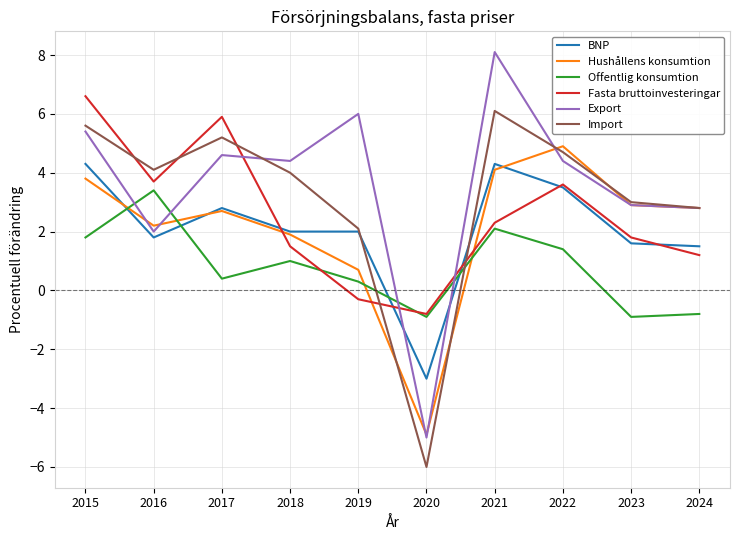

Reading left to right, what are all the values shown in this chart?

BNP: 2015=4.3	2016=1.8	2017=2.8	2018=2.0	2019=2.0	2020=-3.0	2021=4.3	2022=3.5	2023=1.6	2024=1.5
Hushållens konsumtion: 2015=3.8	2016=2.2	2017=2.7	2018=1.9	2019=0.7	2020=-4.9	2021=4.1	2022=4.9	2023=2.9	2024=2.8
Offentlig konsumtion: 2015=1.8	2016=3.4	2017=0.4	2018=1.0	2019=0.3	2020=-0.9	2021=2.1	2022=1.4	2023=-0.9	2024=-0.8
Fasta bruttoinvesteringar: 2015=6.6	2016=3.7	2017=5.9	2018=1.5	2019=-0.3	2020=-0.8	2021=2.3	2022=3.6	2023=1.8	2024=1.2
Export: 2015=5.4	2016=2.0	2017=4.6	2018=4.4	2019=6.0	2020=-5.0	2021=8.1	2022=4.4	2023=2.9	2024=2.8
Import: 2015=5.6	2016=4.1	2017=5.2	2018=4.0	2019=2.1	2020=-6.0	2021=6.1	2022=4.7	2023=3.0	2024=2.8